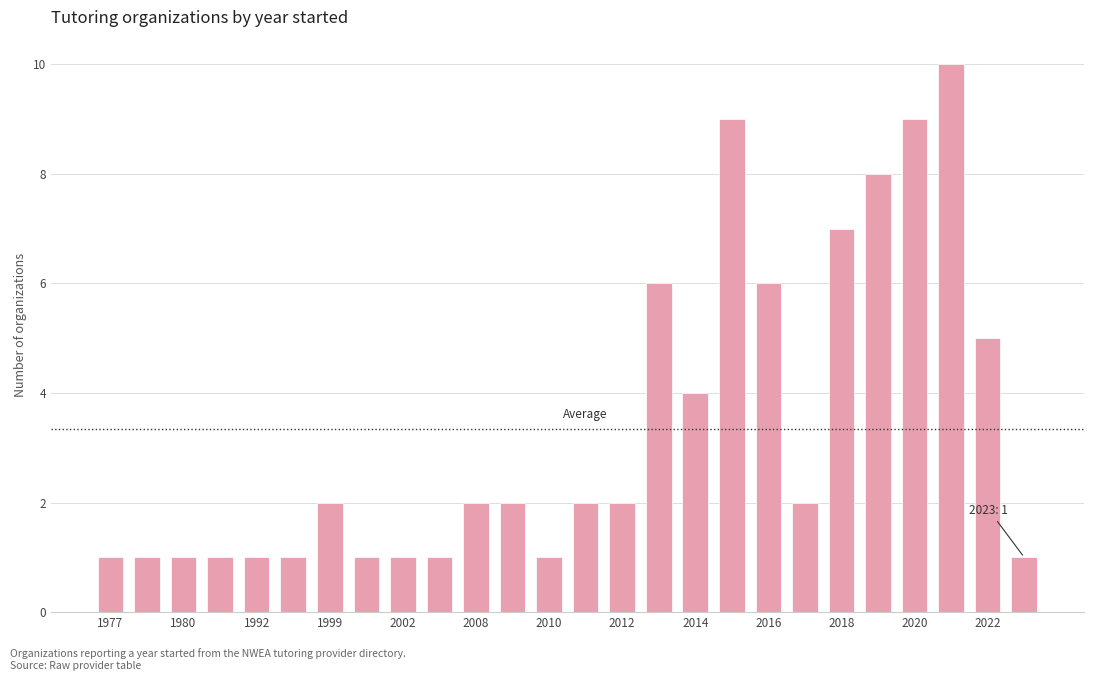

What is the difference between the maximum and minimum values?

9